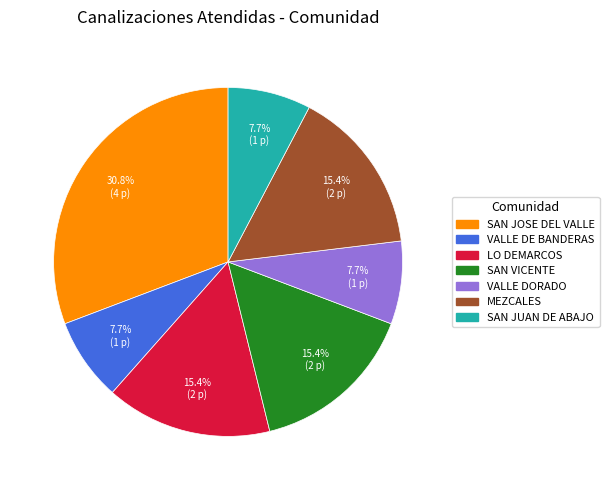

How many slices are in this pie chart?

7